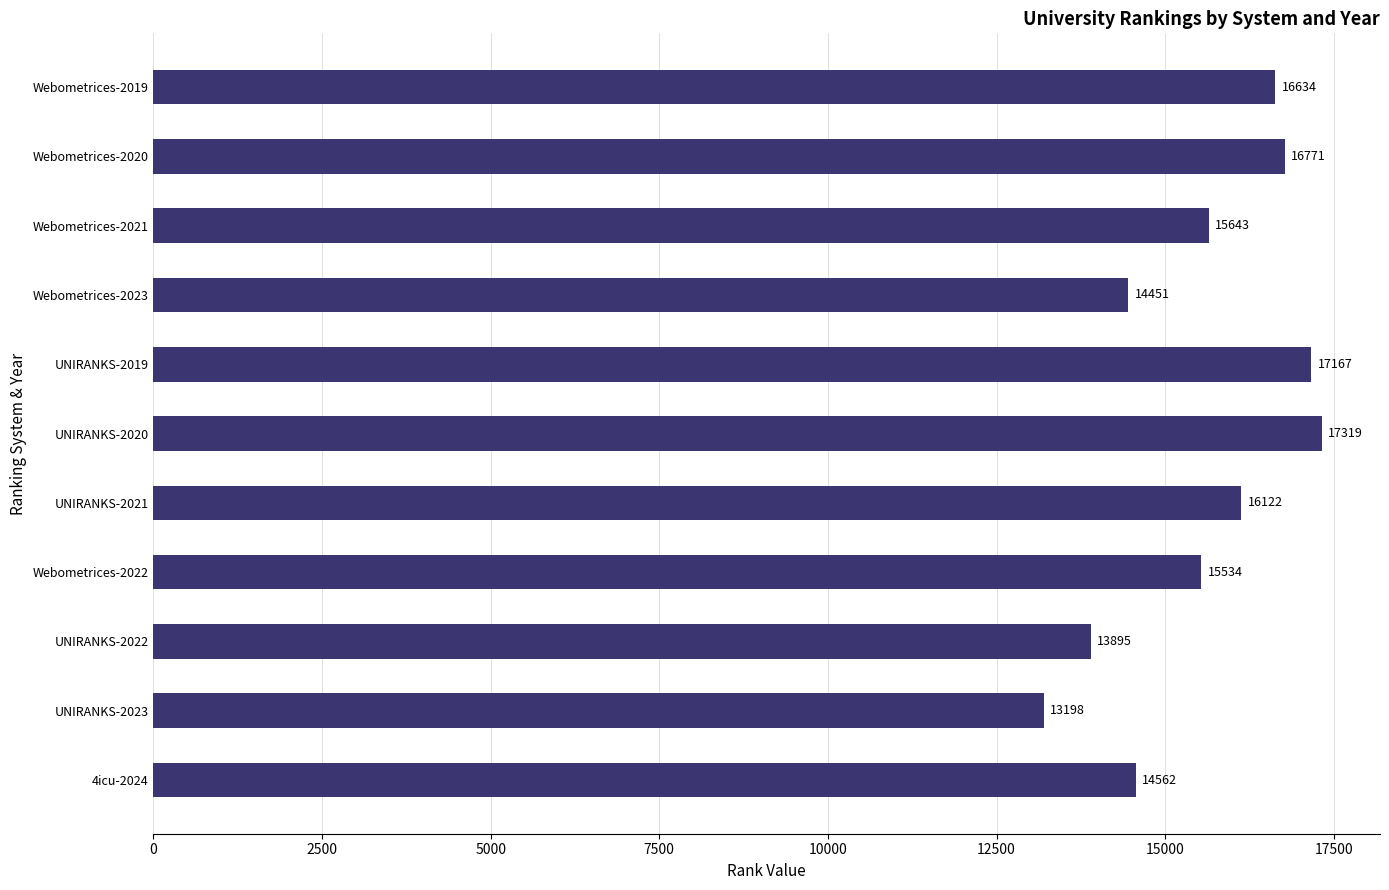

Is it true that the value at UNIRANKS-2023 is 18785?

False